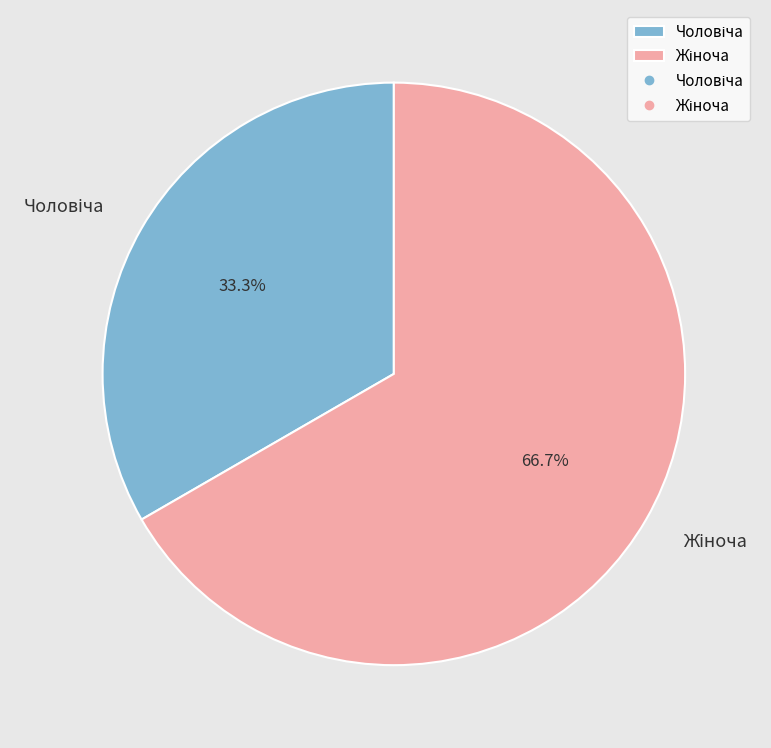

Is there any slice that represents more than half of the pie?

Yes